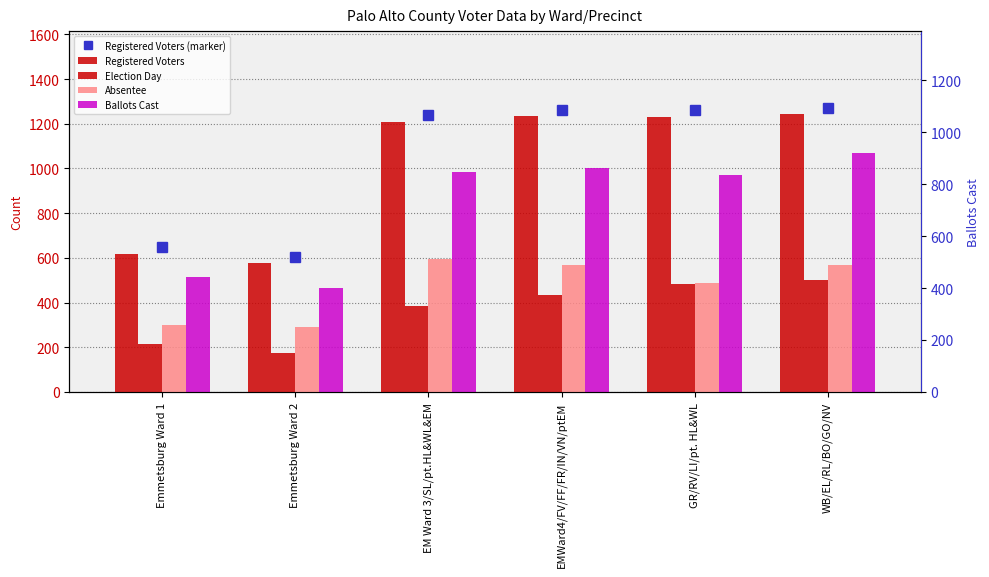

List the series in order of their overall mean, highest first.

Registered Voters, Ballots Cast, Absentee, Election Day